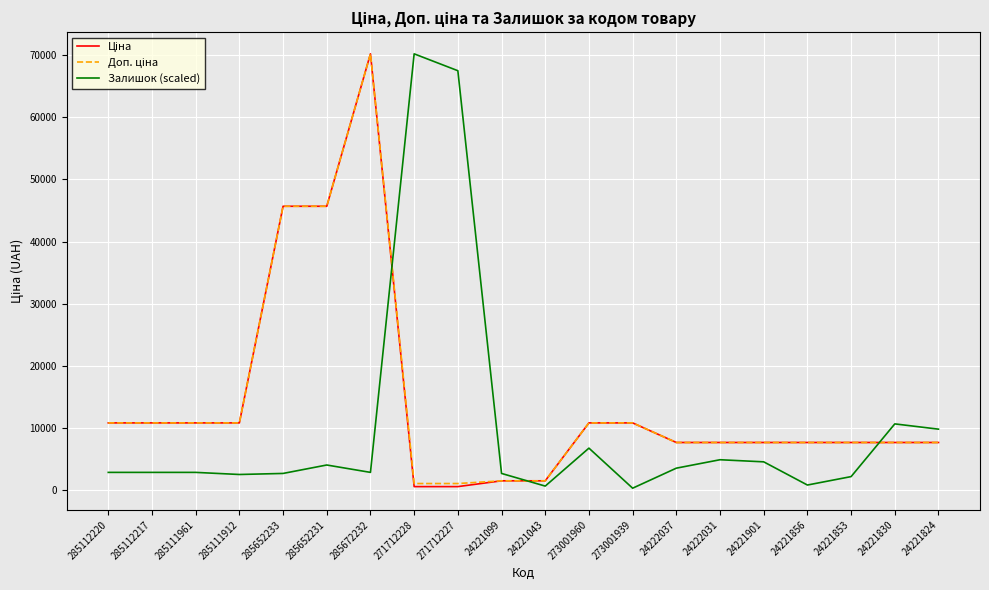

Between 271712228 and 24222037, which series saw the biggest shift?

Залишок (scaled)